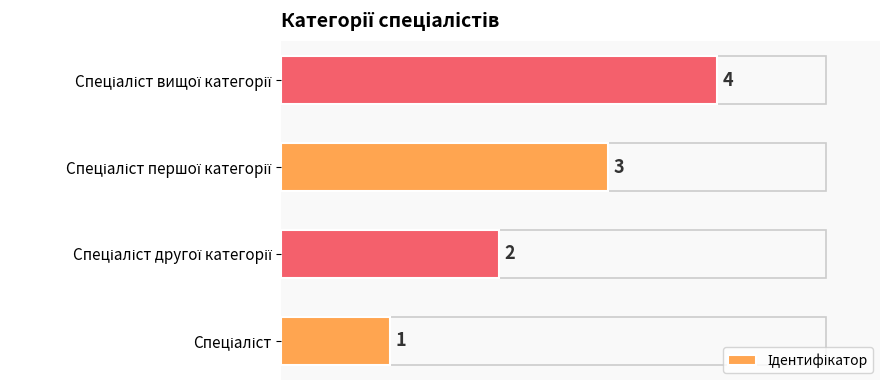

What is the minimum value shown in the chart?

1